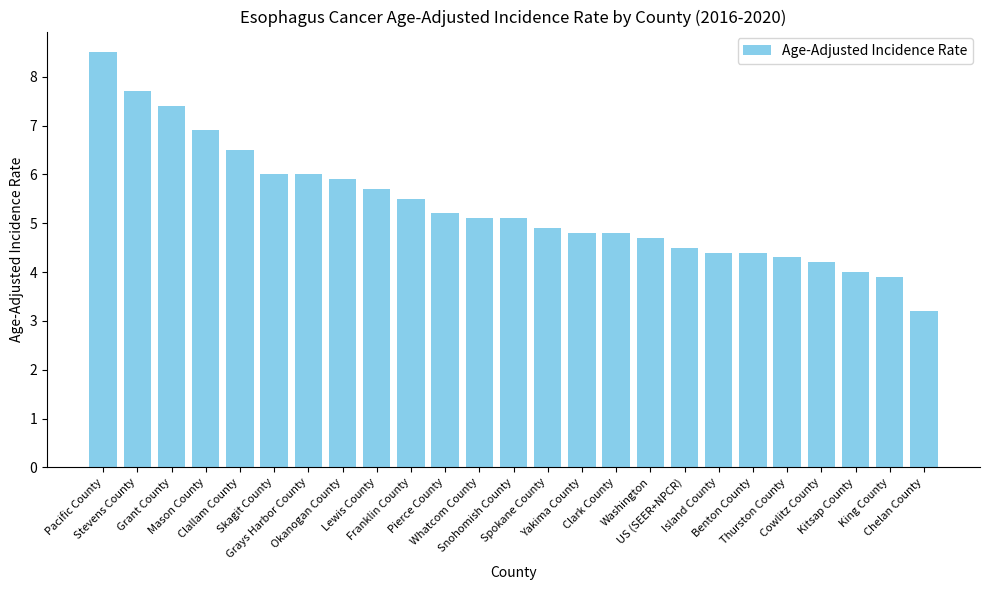

What is the difference between the values at Spokane County and Benton County?

0.5